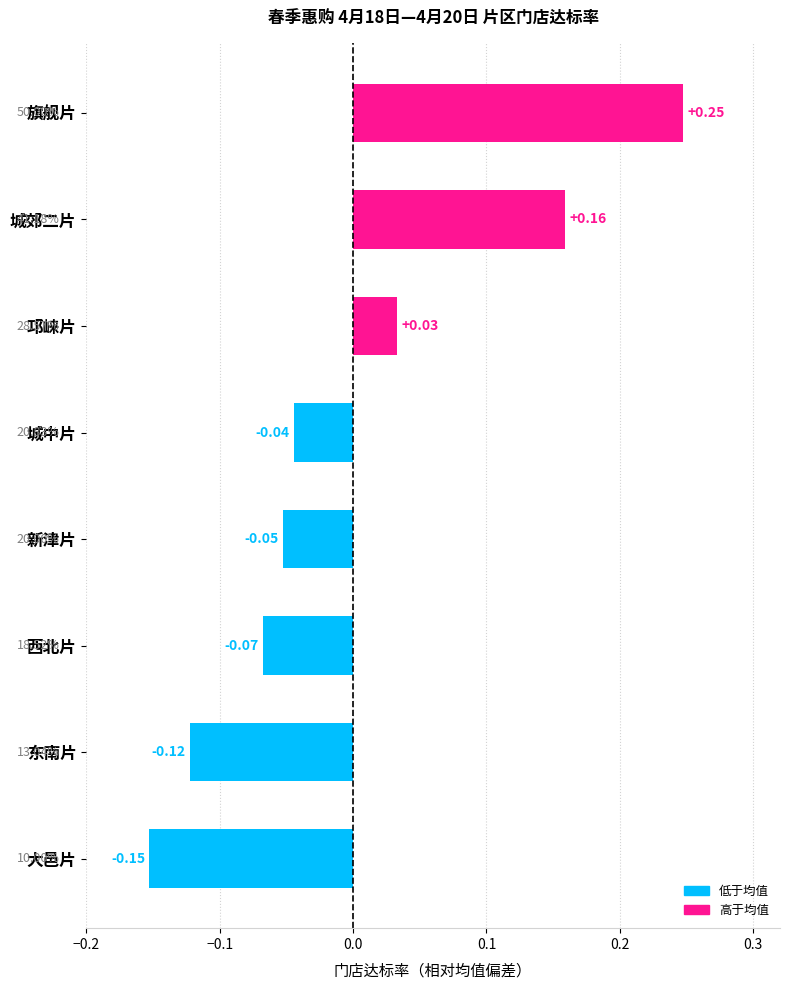

Are the bars grouped side by side (vs. stacked)?

No